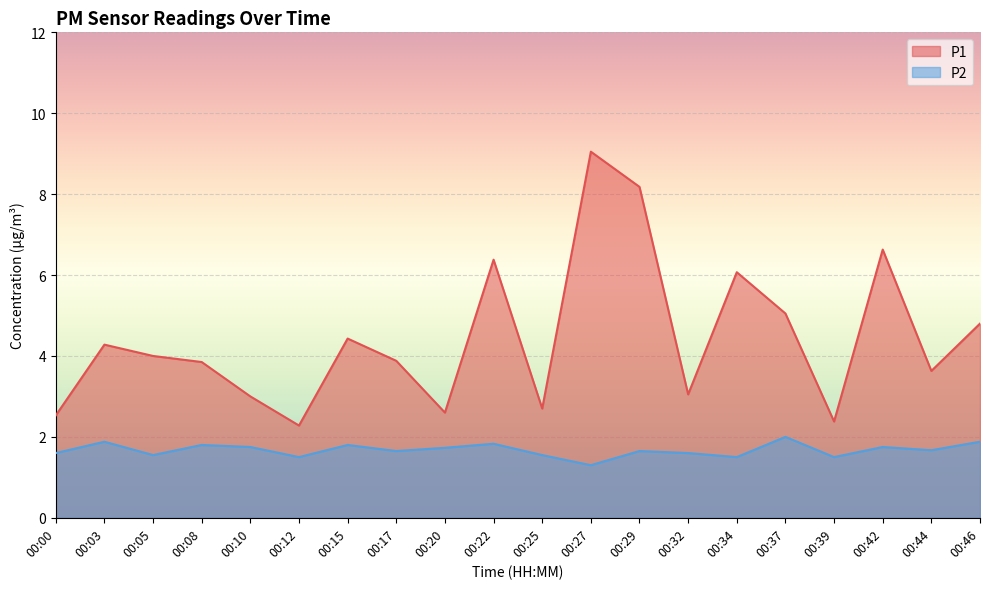

At which category is the sum across all series the highest?

00:27